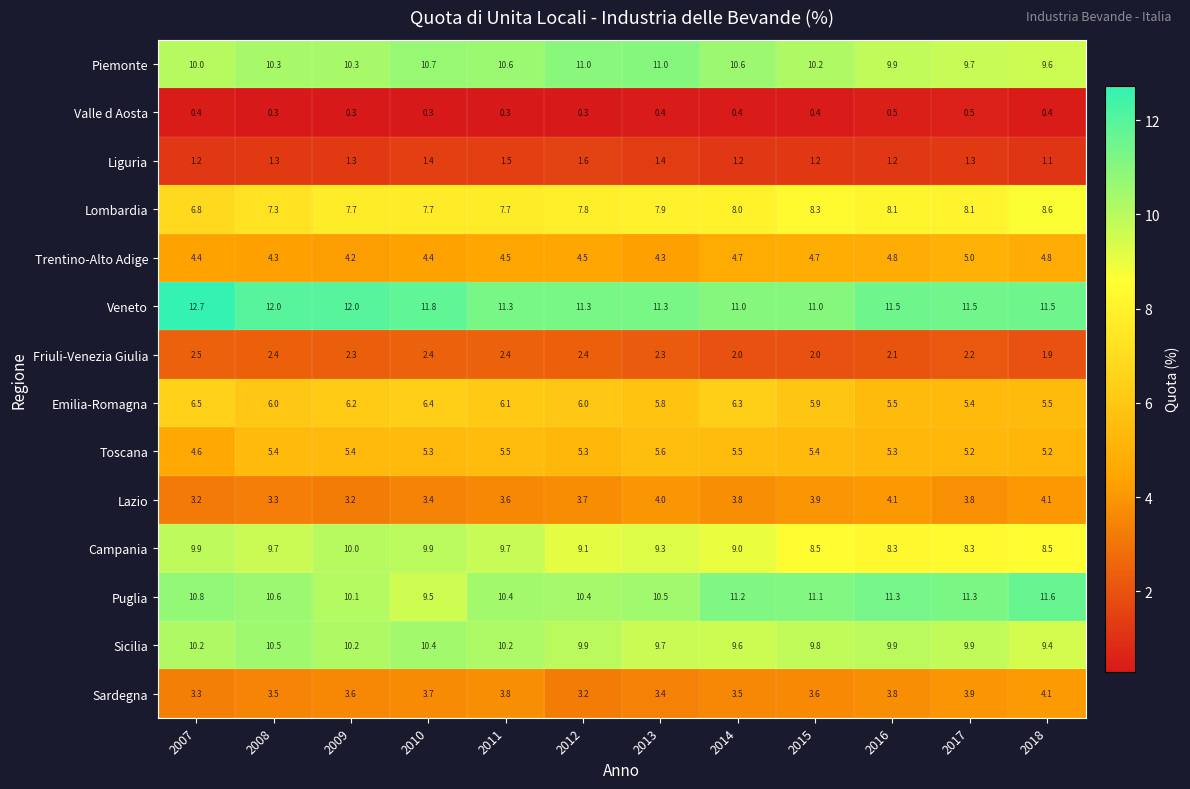

Rank the series at 2011 from highest to lowest value.

Veneto, Piemonte, Puglia, Sicilia, Campania, Lombardia, Emilia-Romagna, Toscana, Trentino-Alto Adige, Sardegna, Lazio, Friuli-Venezia Giulia, Liguria, Valle d Aosta